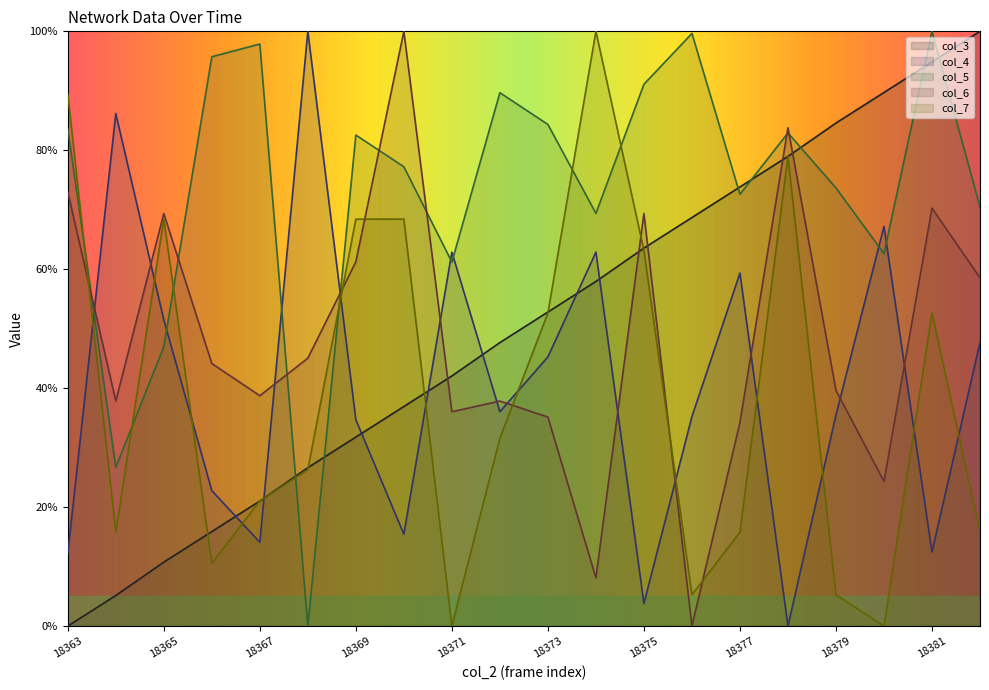

After their last crossing, which series has the higher values: col_4 or col_5?

col_5